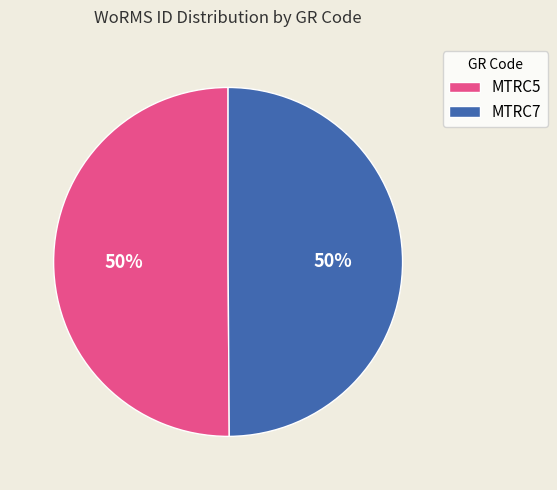

Is it true that MTRC5 is 62% of the pie?

False